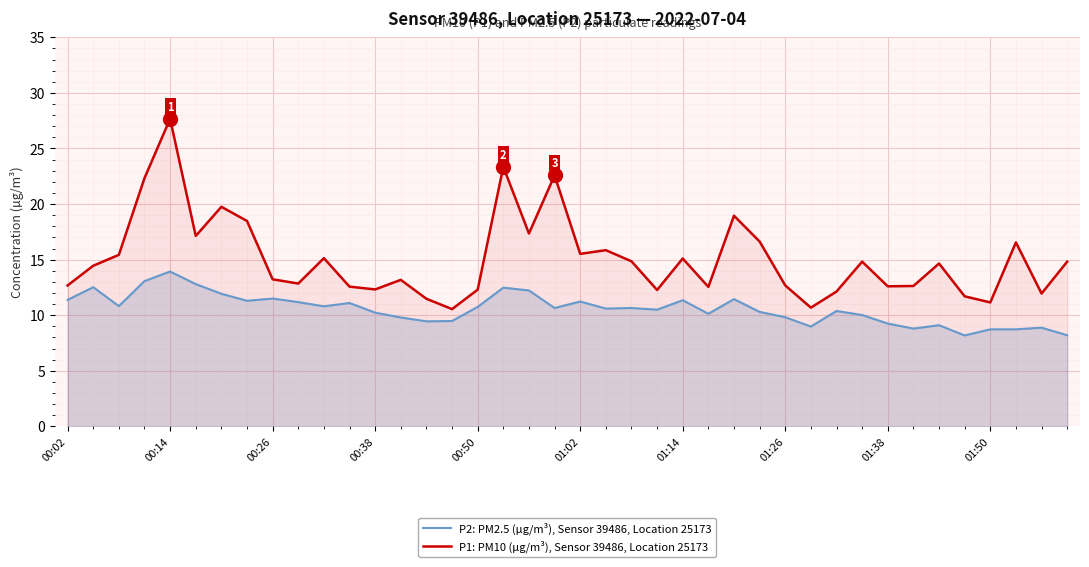

What is the spread (max minus min) of values at 10?

4.3